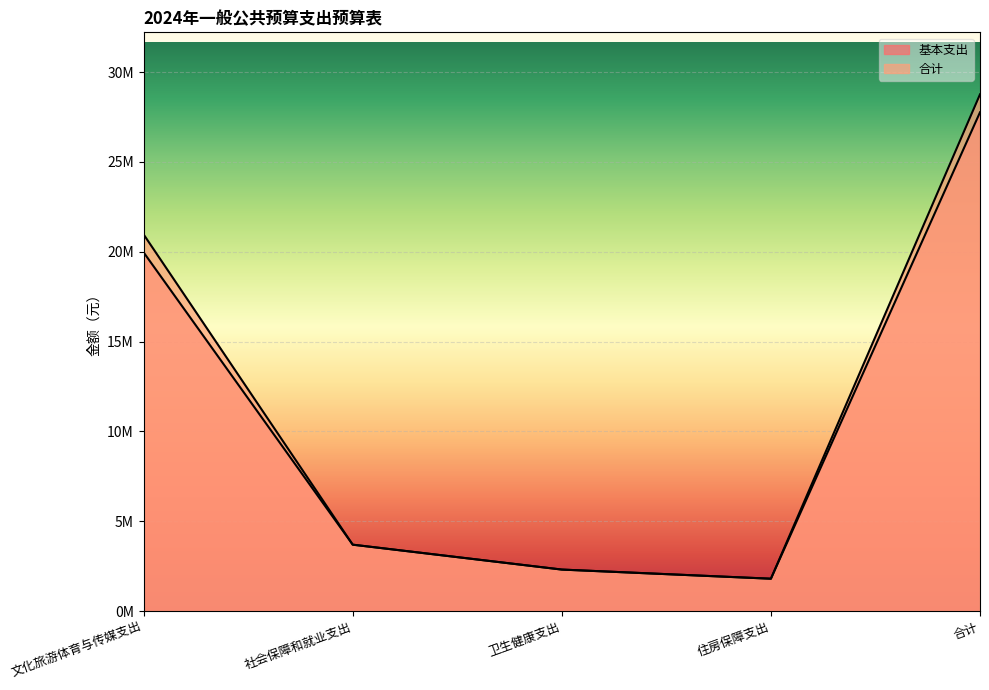

At which category does 合计 reach its first local valley?

住房保障支出